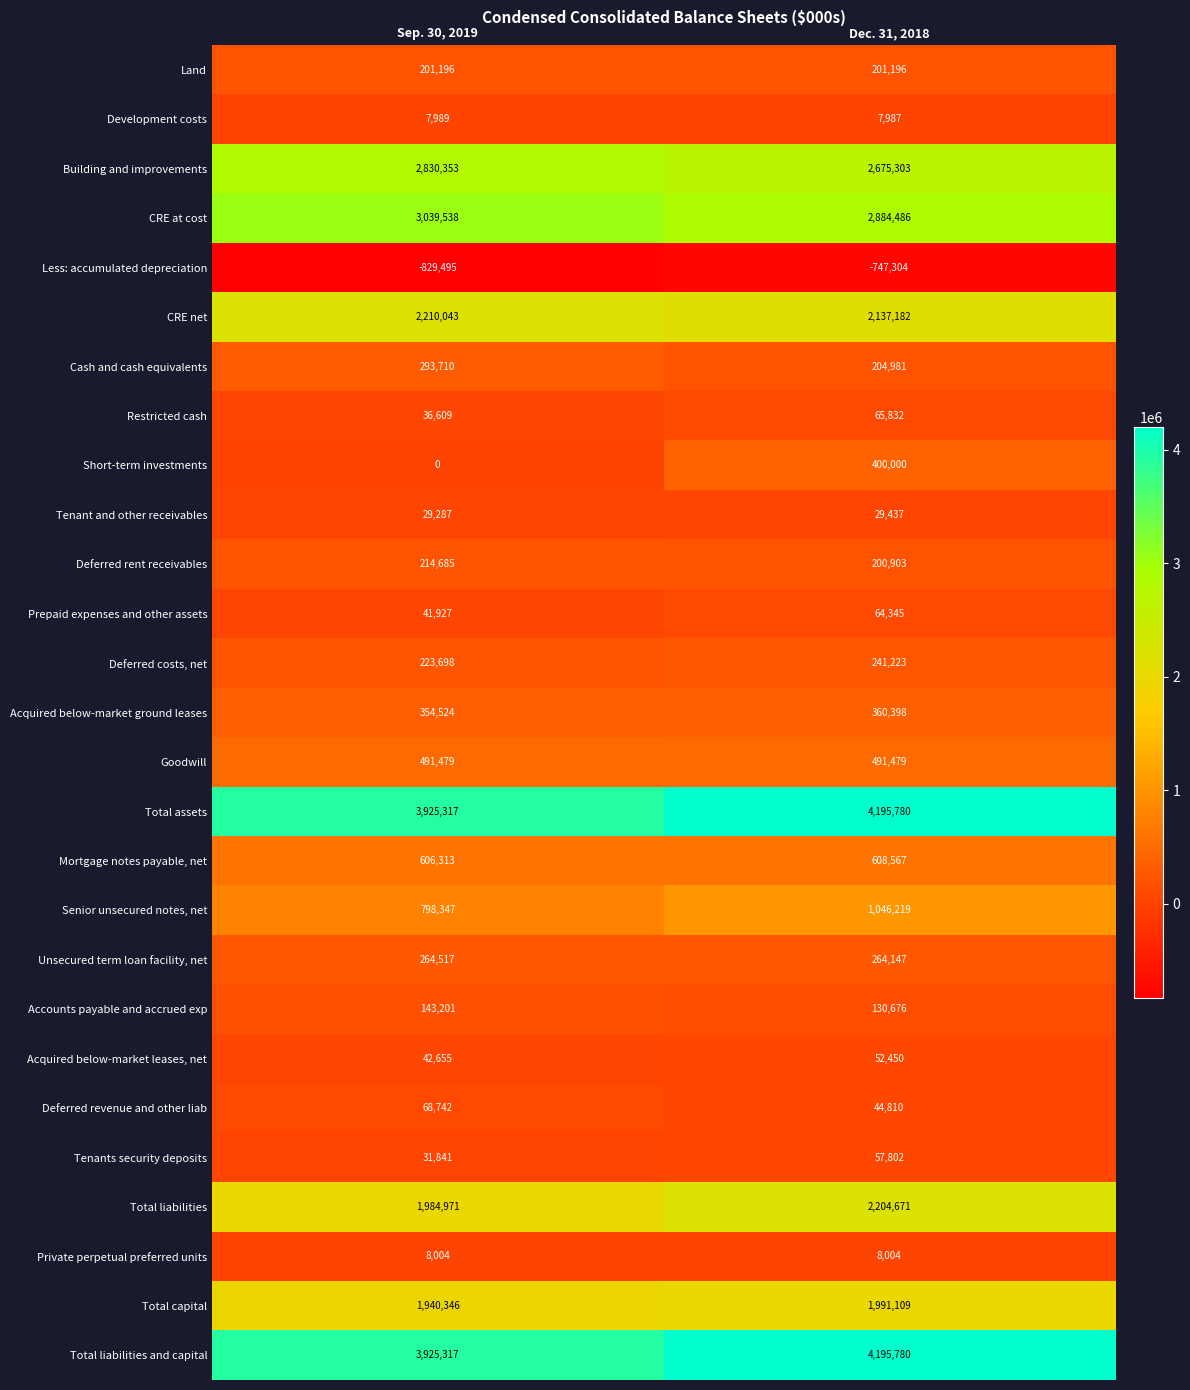

What is the difference between the Total liabilities values at Dec. 31, 2018 and Sep. 30, 2019?

219700